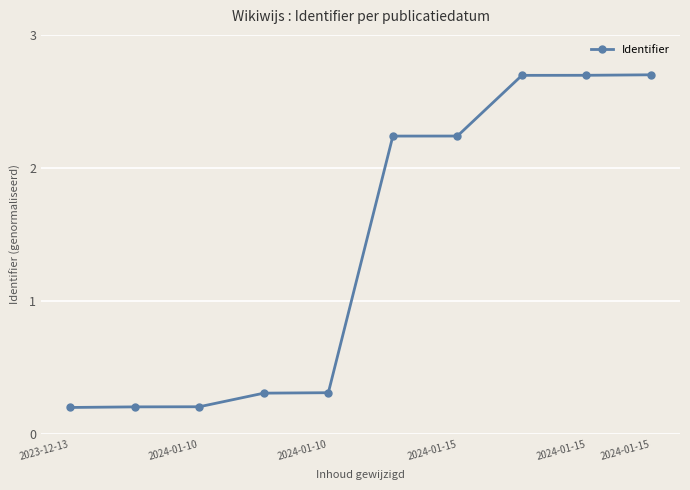

What is the greatest value displayed?

2.7